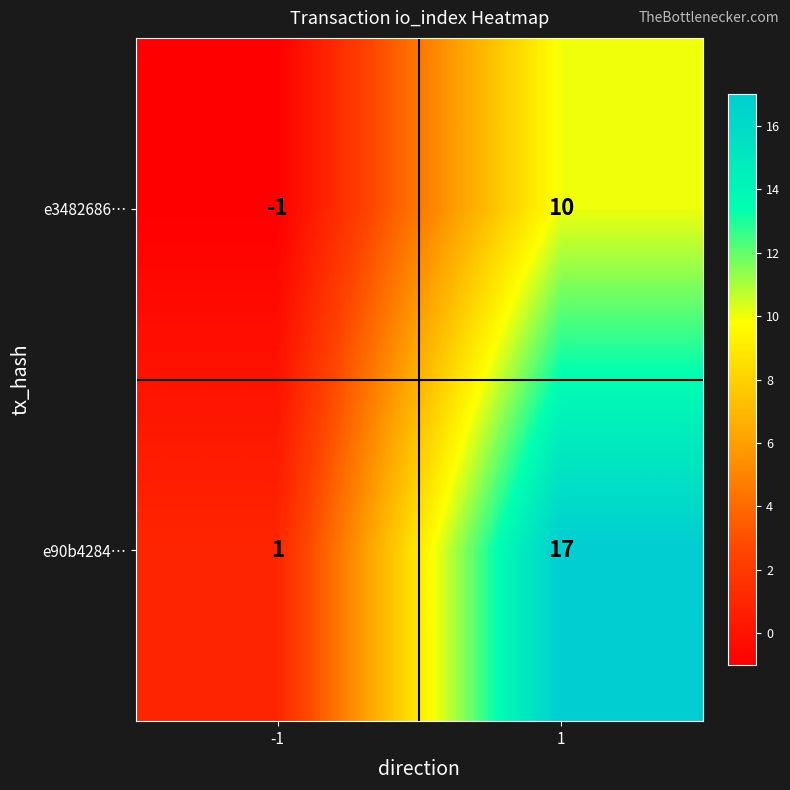

Reading left to right, transcribe all the data shown in this chart.

e3482686…: -1	10
e90b4284…: 1	17